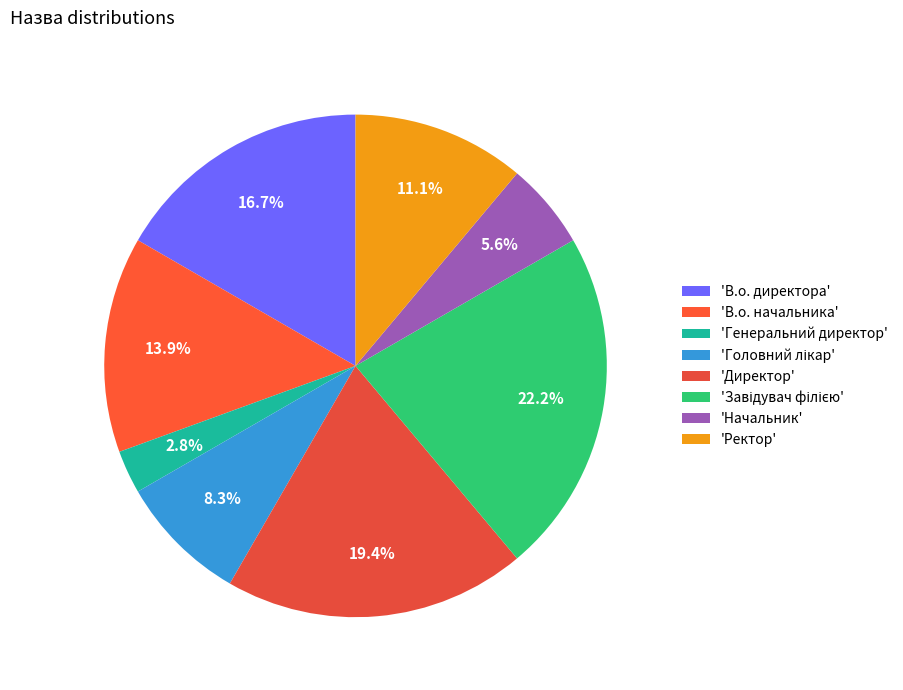

How many segments does this pie chart have?

8